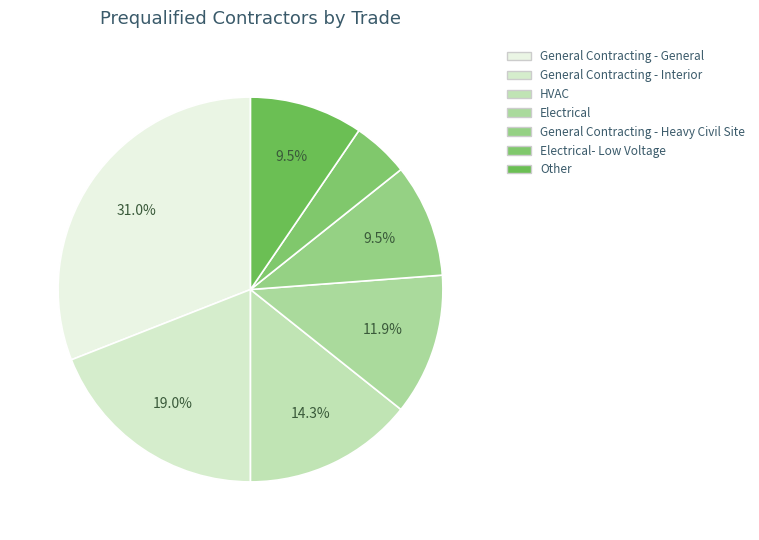

Is there a majority slice in this chart?

No